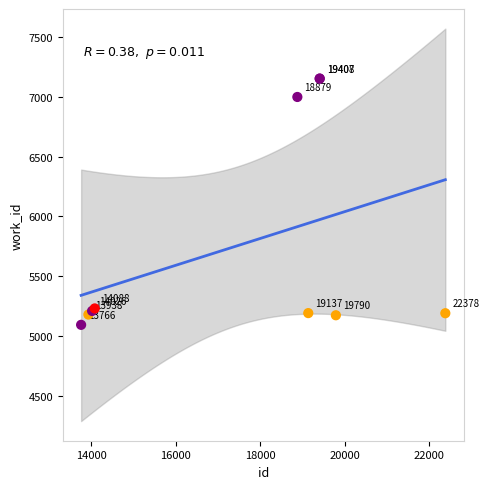

What Y value in the scatter plot is closest to 6123?

6998